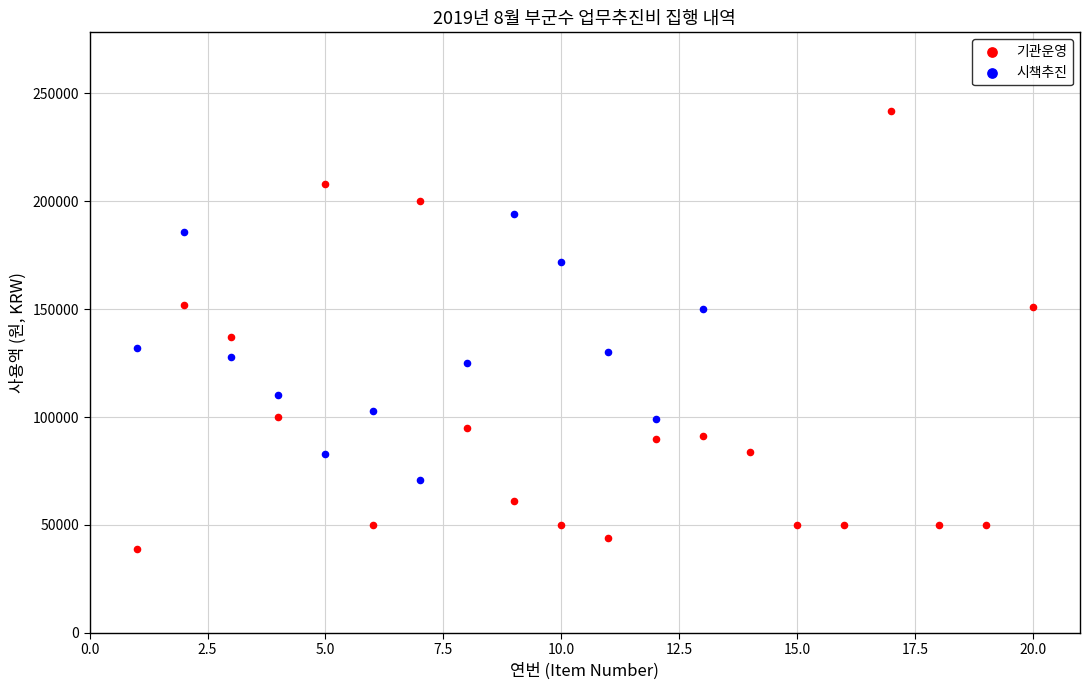

Which series reaches the minimum Y coordinate?

기관운영